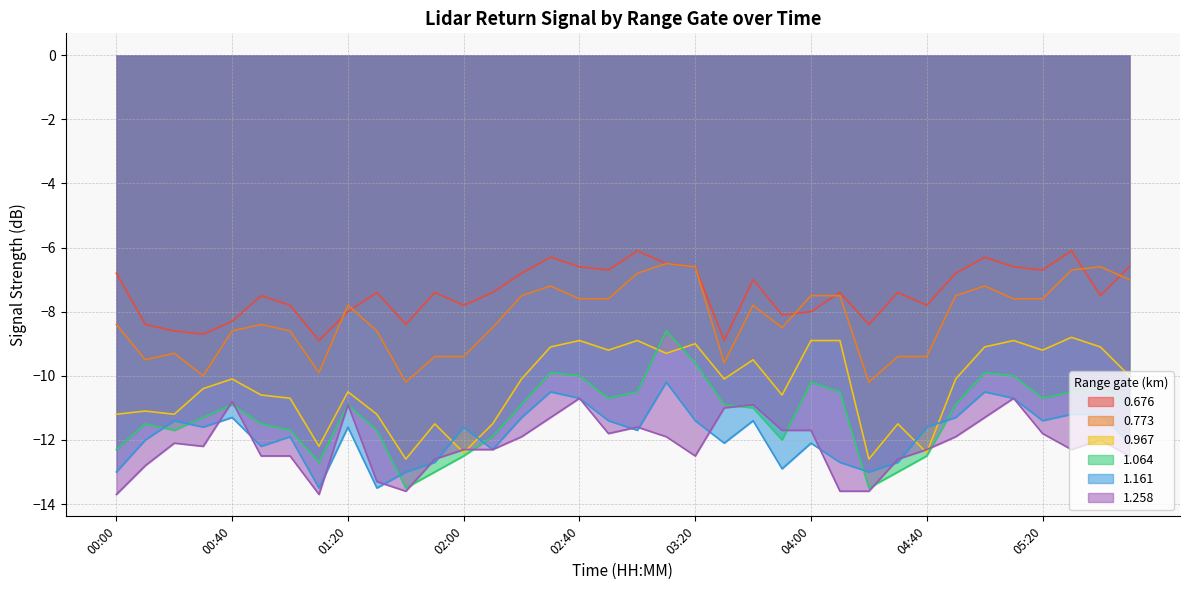

Reading right to left, extract all data points from this chart.

0.676: 05:50=-6.6	05:40=-7.5	05:30=-6.1	05:20=-6.7	05:10=-6.6	05:00=-6.3	04:50=-6.8	04:40=-7.8	04:30=-7.4	04:20=-8.4	04:10=-7.4	04:00=-8.0	03:50=-8.1	03:40=-7.0	03:30=-8.9	03:20=-6.6	03:10=-6.5	03:00=-6.1	02:50=-6.7	02:40=-6.6	02:30=-6.3	02:20=-6.8	02:10=-7.4	02:00=-7.8	01:50=-7.4	01:40=-8.4	01:30=-7.4	01:20=-8.0	01:10=-8.9	01:00=-7.8	00:50=-7.5	00:40=-8.3	00:30=-8.7	00:20=-8.6	00:10=-8.4	00:00=-6.8
0.773: 05:50=-7.0	05:40=-6.6	05:30=-6.7	05:20=-7.6	05:10=-7.6	05:00=-7.2	04:50=-7.5	04:40=-9.4	04:30=-9.4	04:20=-10.2	04:10=-7.5	04:00=-7.5	03:50=-8.5	03:40=-7.8	03:30=-9.6	03:20=-6.6	03:10=-6.5	03:00=-6.8	02:50=-7.6	02:40=-7.6	02:30=-7.2	02:20=-7.5	02:10=-8.5	02:00=-9.4	01:50=-9.4	01:40=-10.2	01:30=-8.6	01:20=-7.8	01:10=-9.9	01:00=-8.6	00:50=-8.4	00:40=-8.6	00:30=-10.0	00:20=-9.3	00:10=-9.5	00:00=-8.4
0.967: 05:50=-10.0	05:40=-9.1	05:30=-8.8	05:20=-9.2	05:10=-8.9	05:00=-9.1	04:50=-10.1	04:40=-12.4	04:30=-11.5	04:20=-12.6	04:10=-8.9	04:00=-8.9	03:50=-10.6	03:40=-9.5	03:30=-10.1	03:20=-9.0	03:10=-9.3	03:00=-8.9	02:50=-9.2	02:40=-8.9	02:30=-9.1	02:20=-10.1	02:10=-11.5	02:00=-12.4	01:50=-11.5	01:40=-12.6	01:30=-11.2	01:20=-10.5	01:10=-12.2	01:00=-10.7	00:50=-10.6	00:40=-10.1	00:30=-10.4	00:20=-11.2	00:10=-11.1	00:00=-11.2
1.064: 05:50=-10.9	05:40=-10.4	05:30=-10.5	05:20=-10.7	05:10=-10.0	05:00=-9.9	04:50=-10.9	04:40=-12.5	04:30=-13.0	04:20=-13.5	04:10=-10.5	04:00=-10.2	03:50=-12.0	03:40=-11.0	03:30=-10.9	03:20=-9.6	03:10=-8.6	03:00=-10.5	02:50=-10.7	02:40=-10.0	02:30=-9.9	02:20=-10.9	02:10=-11.9	02:00=-12.5	01:50=-13.0	01:40=-13.5	01:30=-11.7	01:20=-10.9	01:10=-12.7	01:00=-11.7	00:50=-11.5	00:40=-10.9	00:30=-11.3	00:20=-11.7	00:10=-11.5	00:00=-12.3
1.161: 05:50=-12.1	05:40=-11.2	05:30=-11.2	05:20=-11.4	05:10=-10.7	05:00=-10.5	04:50=-11.3	04:40=-11.6	04:30=-12.7	04:20=-13.0	04:10=-12.7	04:00=-12.1	03:50=-12.9	03:40=-11.4	03:30=-12.1	03:20=-11.4	03:10=-10.2	03:00=-11.7	02:50=-11.4	02:40=-10.7	02:30=-10.5	02:20=-11.3	02:10=-12.3	02:00=-11.6	01:50=-12.7	01:40=-13.0	01:30=-13.5	01:20=-11.6	01:10=-13.5	01:00=-11.9	00:50=-12.2	00:40=-11.3	00:30=-11.6	00:20=-11.4	00:10=-12.0	00:00=-13.0
1.258: 05:50=-12.5	05:40=-12.0	05:30=-12.3	05:20=-11.8	05:10=-10.7	05:00=-11.3	04:50=-11.9	04:40=-12.3	04:30=-12.6	04:20=-13.6	04:10=-13.6	04:00=-11.7	03:50=-11.7	03:40=-10.9	03:30=-11.0	03:20=-12.5	03:10=-11.9	03:00=-11.6	02:50=-11.8	02:40=-10.7	02:30=-11.3	02:20=-11.9	02:10=-12.3	02:00=-12.3	01:50=-12.6	01:40=-13.6	01:30=-13.3	01:20=-10.9	01:10=-13.7	01:00=-12.5	00:50=-12.5	00:40=-10.8	00:30=-12.2	00:20=-12.1	00:10=-12.8	00:00=-13.7